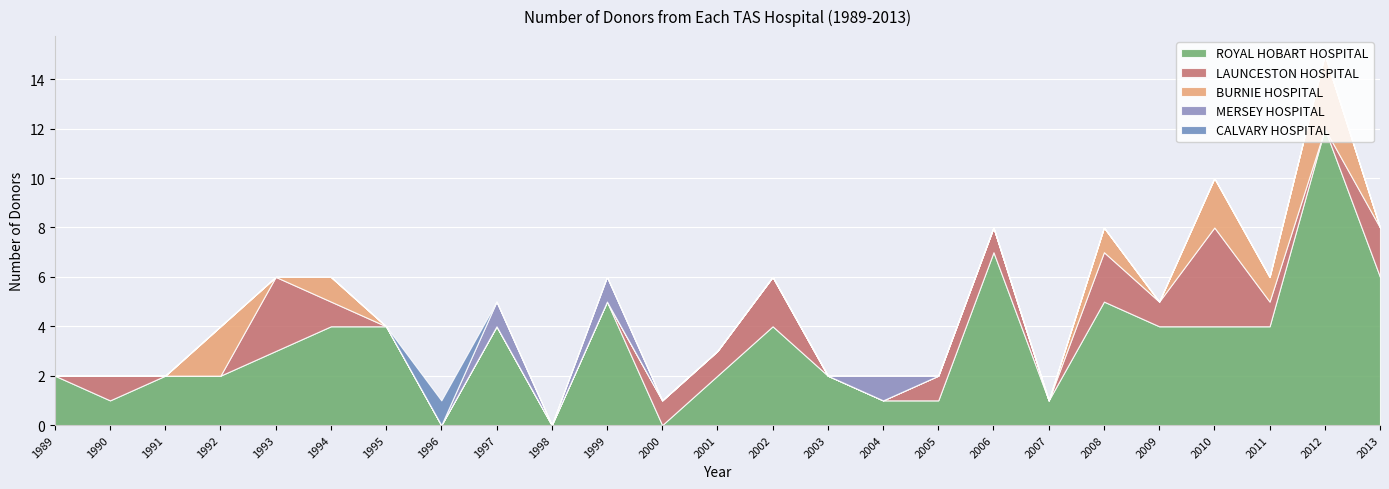

Reading left to right, transcribe all the data shown in this chart.

ROYAL HOBART HOSPITAL: 1989=2	1990=1	1991=2	1992=2	1993=3	1994=4	1995=4	1996=0	1997=4	1998=0	1999=5	2000=0	2001=2	2002=4	2003=2	2004=1	2005=1	2006=7	2007=1	2008=5	2009=4	2010=4	2011=4	2012=12	2013=6
LAUNCESTON HOSPITAL: 1989=0	1990=1	1991=0	1992=0	1993=3	1994=1	1995=0	1996=0	1997=0	1998=0	1999=0	2000=1	2001=1	2002=2	2003=0	2004=0	2005=1	2006=1	2007=0	2008=2	2009=1	2010=4	2011=1	2012=0	2013=2
BURNIE HOSPITAL: 1989=0	1990=0	1991=0	1992=2	1993=0	1994=1	1995=0	1996=0	1997=0	1998=0	1999=0	2000=0	2001=0	2002=0	2003=0	2004=0	2005=0	2006=0	2007=0	2008=1	2009=0	2010=2	2011=1	2012=3	2013=0
MERSEY HOSPITAL: 1989=0	1990=0	1991=0	1992=0	1993=0	1994=0	1995=0	1996=0	1997=1	1998=0	1999=1	2000=0	2001=0	2002=0	2003=0	2004=1	2005=0	2006=0	2007=0	2008=0	2009=0	2010=0	2011=0	2012=0	2013=0
CALVARY HOSPITAL: 1989=0	1990=0	1991=0	1992=0	1993=0	1994=0	1995=0	1996=1	1997=0	1998=0	1999=0	2000=0	2001=0	2002=0	2003=0	2004=0	2005=0	2006=0	2007=0	2008=0	2009=0	2010=0	2011=0	2012=0	2013=0